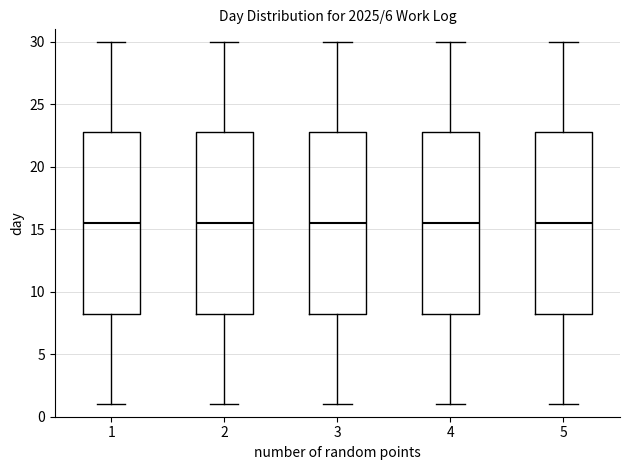

Where is the lower edge of the box at x = 1 on the y-axis? The values are not printed on the chart, so give them approximately, as read against the axis.

8.5